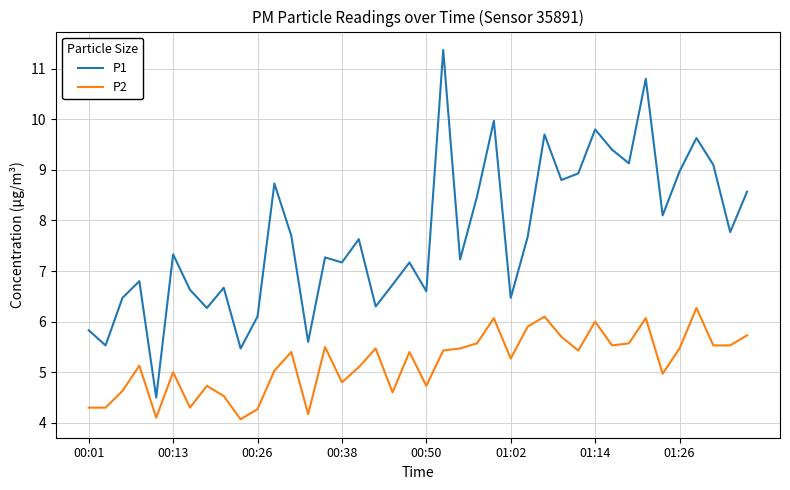

Which series has the largest total across all categories?

P1